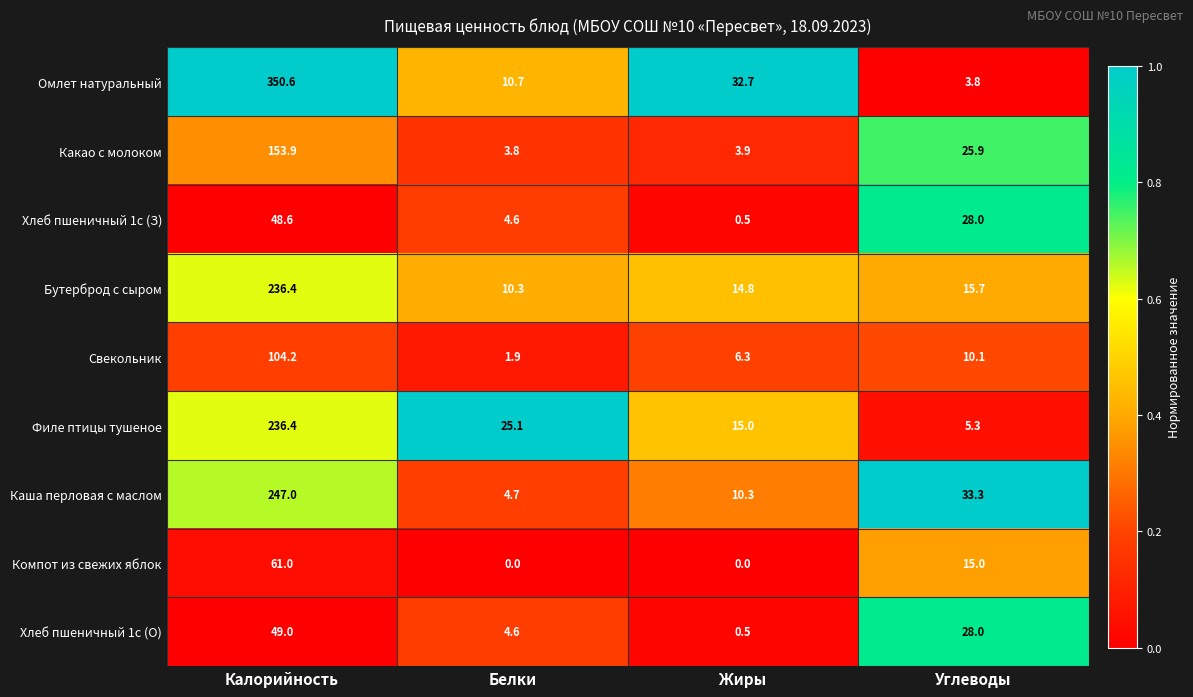

Between Калорийность and Углеводы, which series saw the biggest shift?

Омлет натуральный